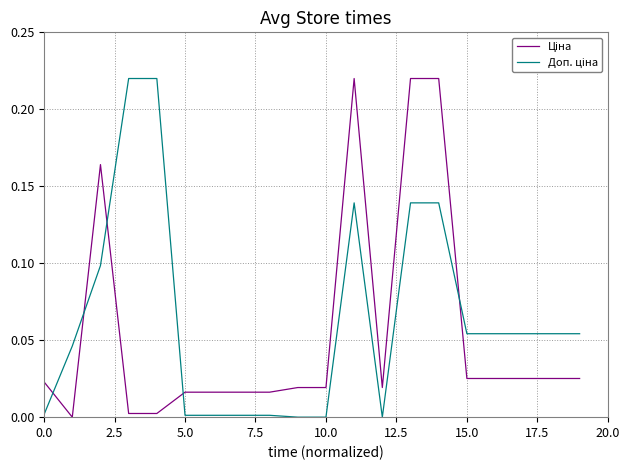

Does the chart display data point markers on the line(s)?

No